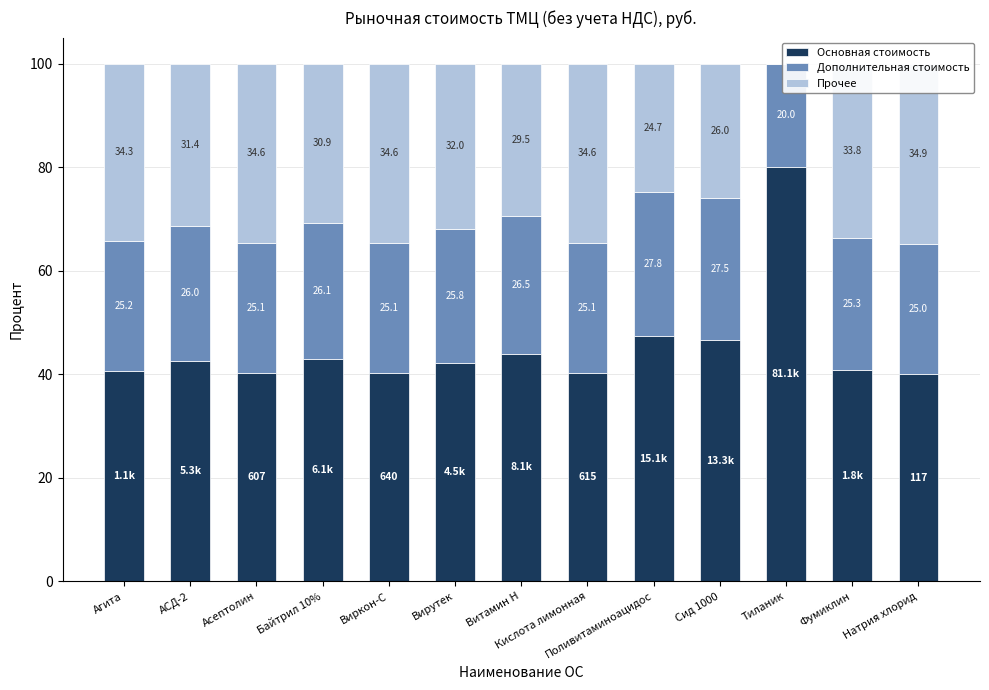

List the series in order of their overall mean, highest first.

Основная стоимость, Прочее, Дополнительная стоимость